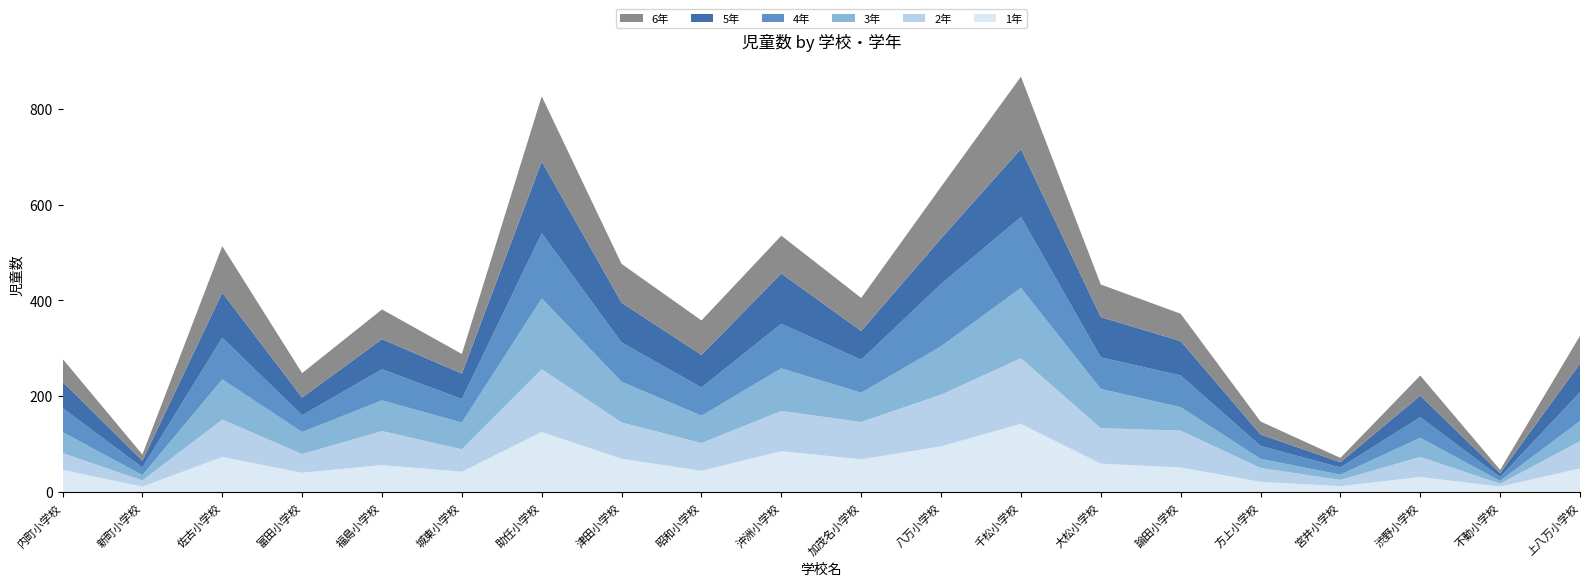

Reading right to left, transcribe all the data shown in this chart.

1年: 上八万小学校=49	不動小学校=11	渋野小学校=31	宮井小学校=12	方上小学校=21	論田小学校=51	大松小学校=59	千松小学校=142	八万小学校=95	加茂名小学校=68	沖洲小学校=85	昭和小学校=44	津田小学校=69	助任小学校=125	城東小学校=42	福島小学校=56	富田小学校=40	佐古小学校=73	新町小学校=11	内町小学校=46
2年: 上八万小学校=57	不動小学校=6	渋野小学校=42	宮井小学校=13	方上小学校=29	論田小学校=77	大松小学校=74	千松小学校=137	八万小学校=108	加茂名小学校=78	沖洲小学校=84	昭和小学校=58	津田小学校=76	助任小学校=131	城東小学校=47	福島小学校=71	富田小学校=39	佐古小学校=78	新町小学校=13	内町小学校=35
3年: 上八万小学校=42	不動小学校=6	渋野小学校=40	宮井小学校=11	方上小学校=19	論田小学校=49	大松小学校=82	千松小学校=147	八万小学校=101	加茂名小学校=61	沖洲小学校=89	昭和小学校=57	津田小学校=85	助任小学校=148	城東小学校=56	福島小学校=64	富田小学校=46	佐古小学校=84	新町小学校=11	内町小学校=44
4年: 上八万小学校=60	不動小学校=8	渋野小学校=43	宮井小学校=15	方上小学校=27	論田小学校=66	大松小学校=66	千松小学校=148	八万小学校=130	加茂名小学校=69	沖洲小学校=93	昭和小学校=59	津田小学校=82	助任小学校=136	城東小学校=49	福島小学校=65	富田小学校=35	佐古小学校=87	新町小学校=16	内町小学校=50
5年: 上八万小学校=60	不動小学校=8	渋野小学校=45	宮井小学校=11	方上小学校=24	論田小学校=72	大松小学校=84	千松小学校=142	八万小学校=95	加茂名小学校=60	沖洲小学校=105	昭和小学校=68	津田小学校=83	助任小学校=150	城東小学校=53	福島小学校=63	富田小学校=37	佐古小学校=94	新町小学校=14	内町小学校=55
6年: 上八万小学校=58	不動小学校=7	渋野小学校=42	宮井小学校=9	方上小学校=27	論田小学校=57	大松小学校=68	千松小学校=151	八万小学校=108	加茂名小学校=69	沖洲小学校=79	昭和小学校=72	津田小学校=81	助任小学校=136	城東小学校=41	福島小学校=62	富田小学校=51	佐古小学校=97	新町小学校=13	内町小学校=48